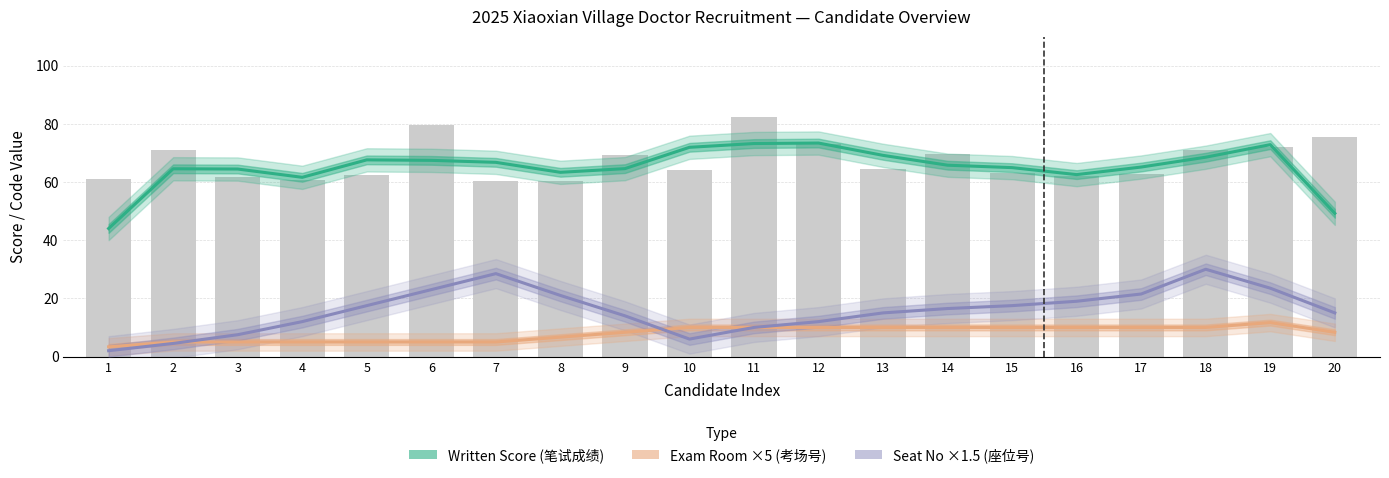

Reading left to right, what are all the values shown in this chart?

Written Score (笔试成绩): 1=44.0	2=64.5	3=64.5	4=61.6	5=67.6	6=67.4	7=66.8	8=63.3	9=64.6	10=71.9	11=73.2	12=73.4	13=69.2	14=65.8	15=64.9	16=62.5	17=65.1	18=68.5	19=72.8	20=49.2
Exam Room ×5 (考场号): 1=3.3	2=5.0	3=5.0	4=5.0	5=5.0	6=5.0	7=5.0	8=6.7	9=8.3	10=10.0	11=10.0	12=10.0	13=10.0	14=10.0	15=10.0	16=10.0	17=10.0	18=10.0	19=11.7	20=8.3
Seat No ×1.5 (座位号): 1=2.0	2=4.5	3=7.5	4=12.0	5=17.5	6=23.0	7=28.5	8=21.0	9=14.0	10=6.0	11=10.0	12=12.0	13=15.0	14=16.5	15=17.5	16=19.0	17=21.5	18=30.0	19=23.5	20=15.0